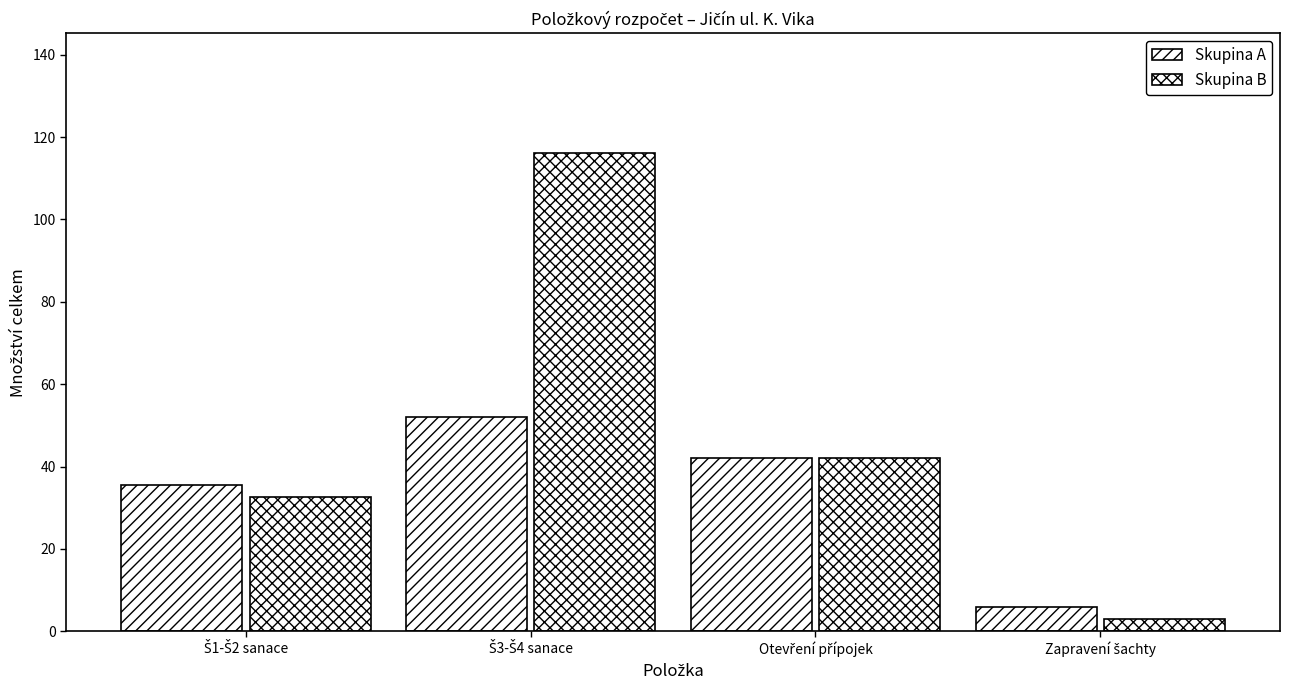

At which label does Skupina A reach its minimum?

Zapravení šachty